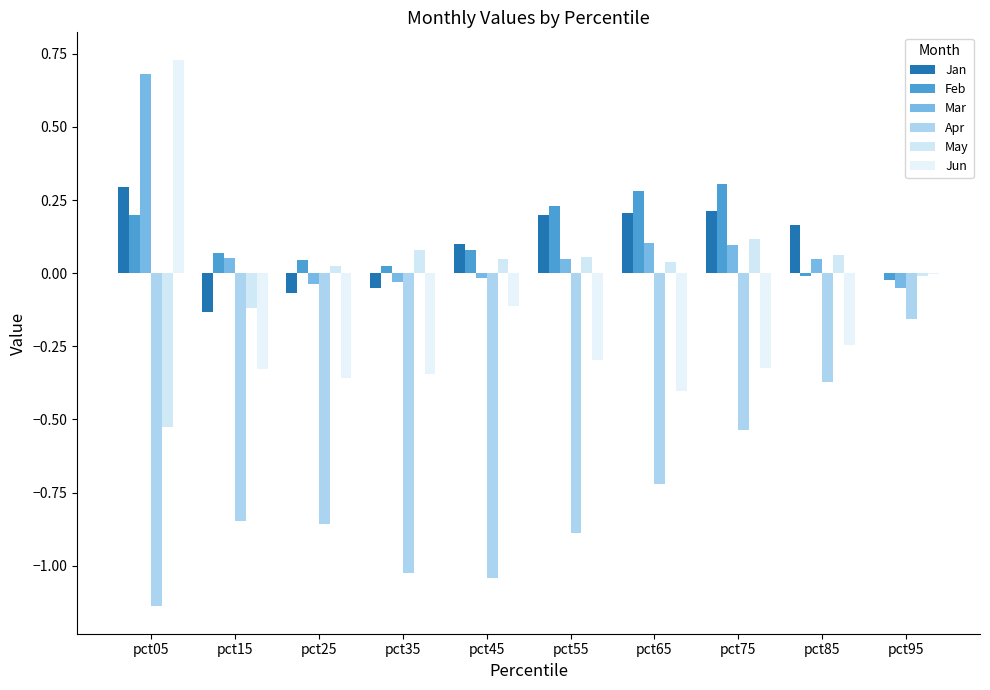

What is the value of the Jan bar at the 2nd from the left?

-0.1